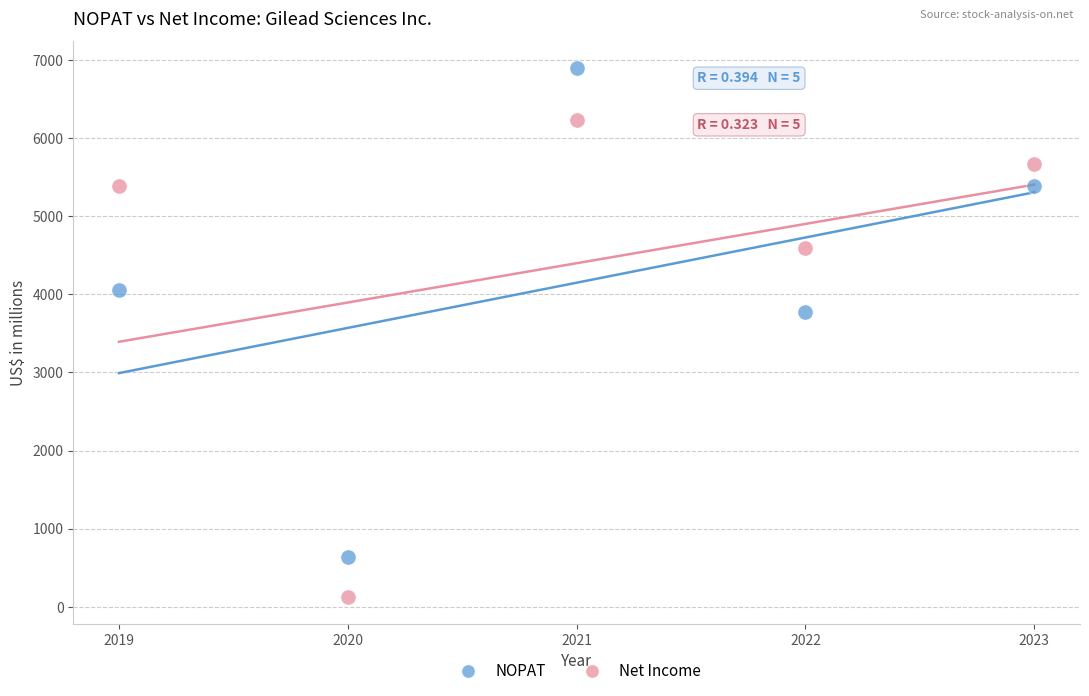

Which series contains the lowest Y value?

Net Income